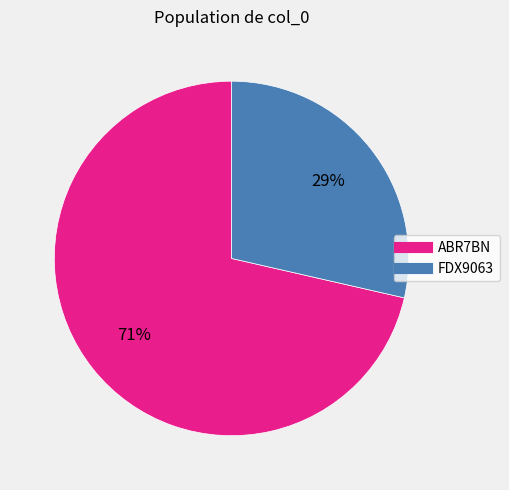

Rank the categories by value from lowest to highest.

FDX9063, ABR7BN